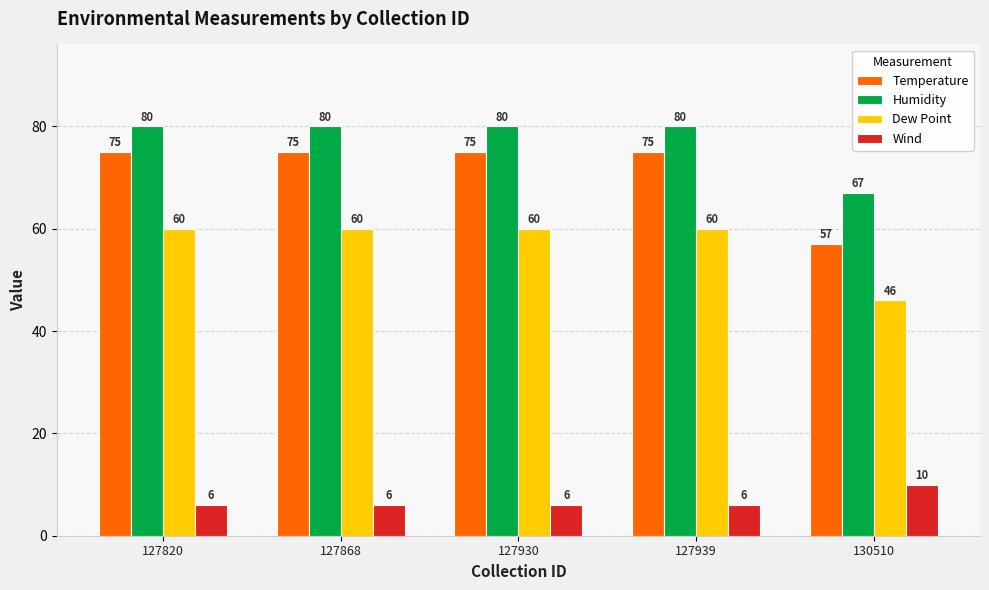

Reading left to right, list all the values displayed in this chart.

Temperature: 75	75	75	75	57
Humidity: 80	80	80	80	67
Dew Point: 60	60	60	60	46
Wind: 6	6	6	6	10